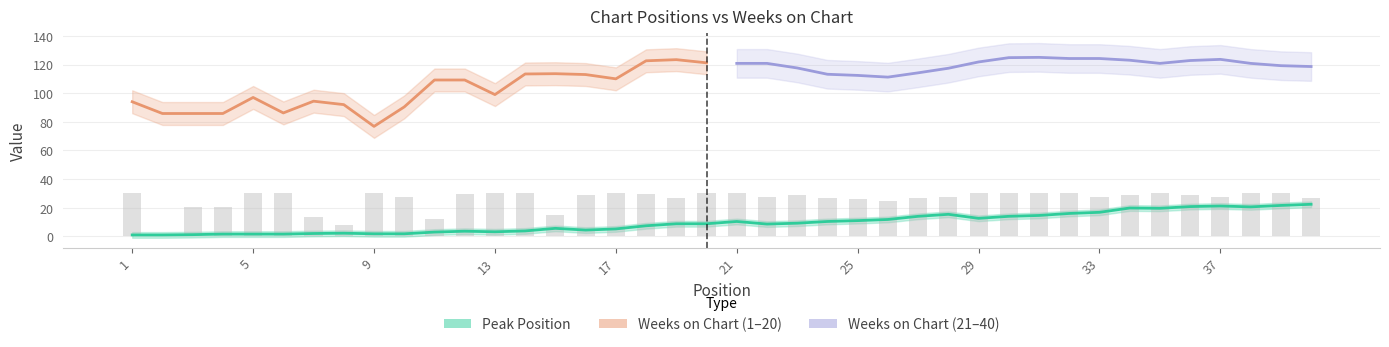

Which label corresponds to the smallest value in the chart?

2